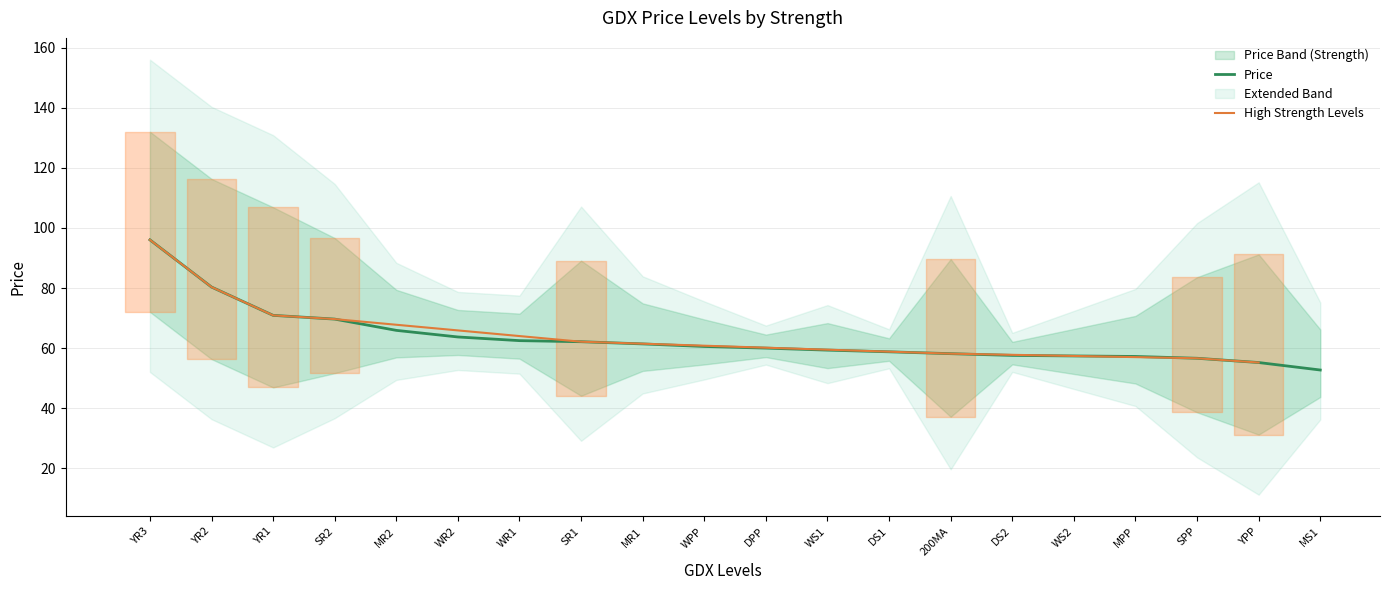

Rank the categories by value from lowest to highest.

MS1, YPP, SPP, MPP, WS2, DS2, 200MA, DS1, WS1, DPP, WPP, MR1, SR1, WR1, WR2, MR2, SR2, YR1, YR2, YR3